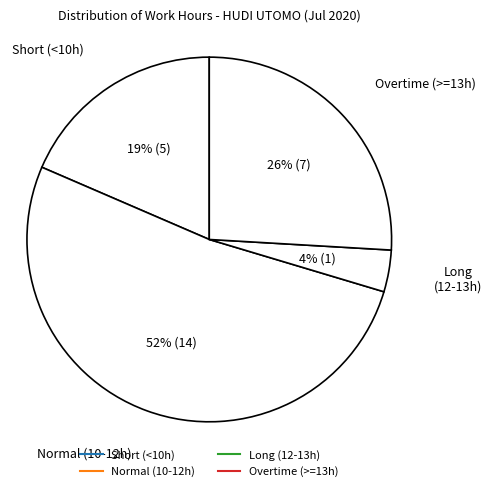

How many slices are in this pie chart?

4